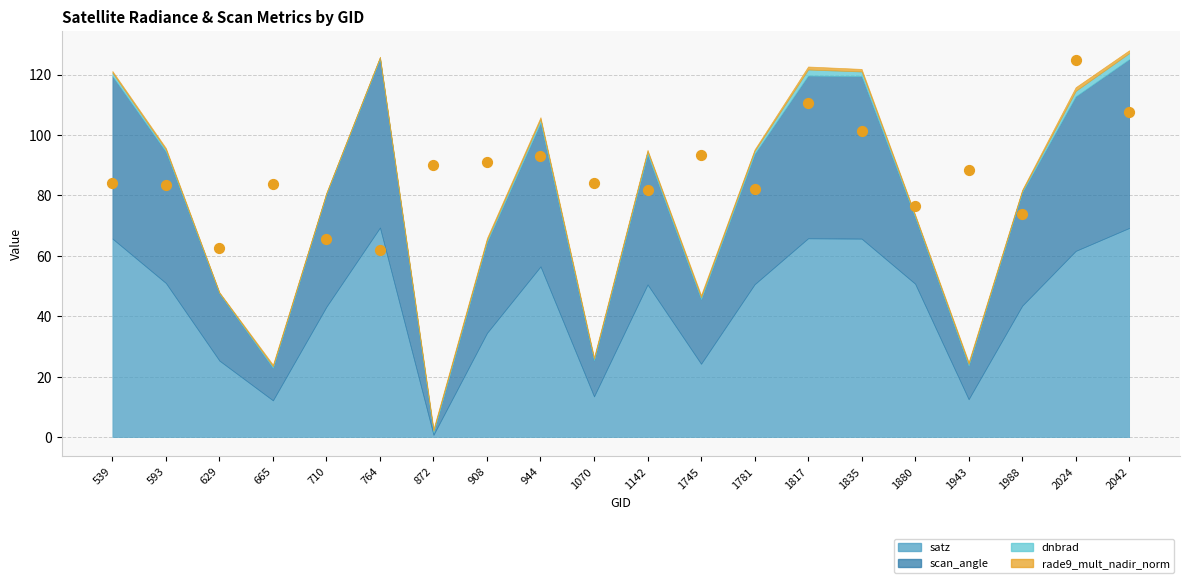

What is the range of Y values (max minus min)?

62.8